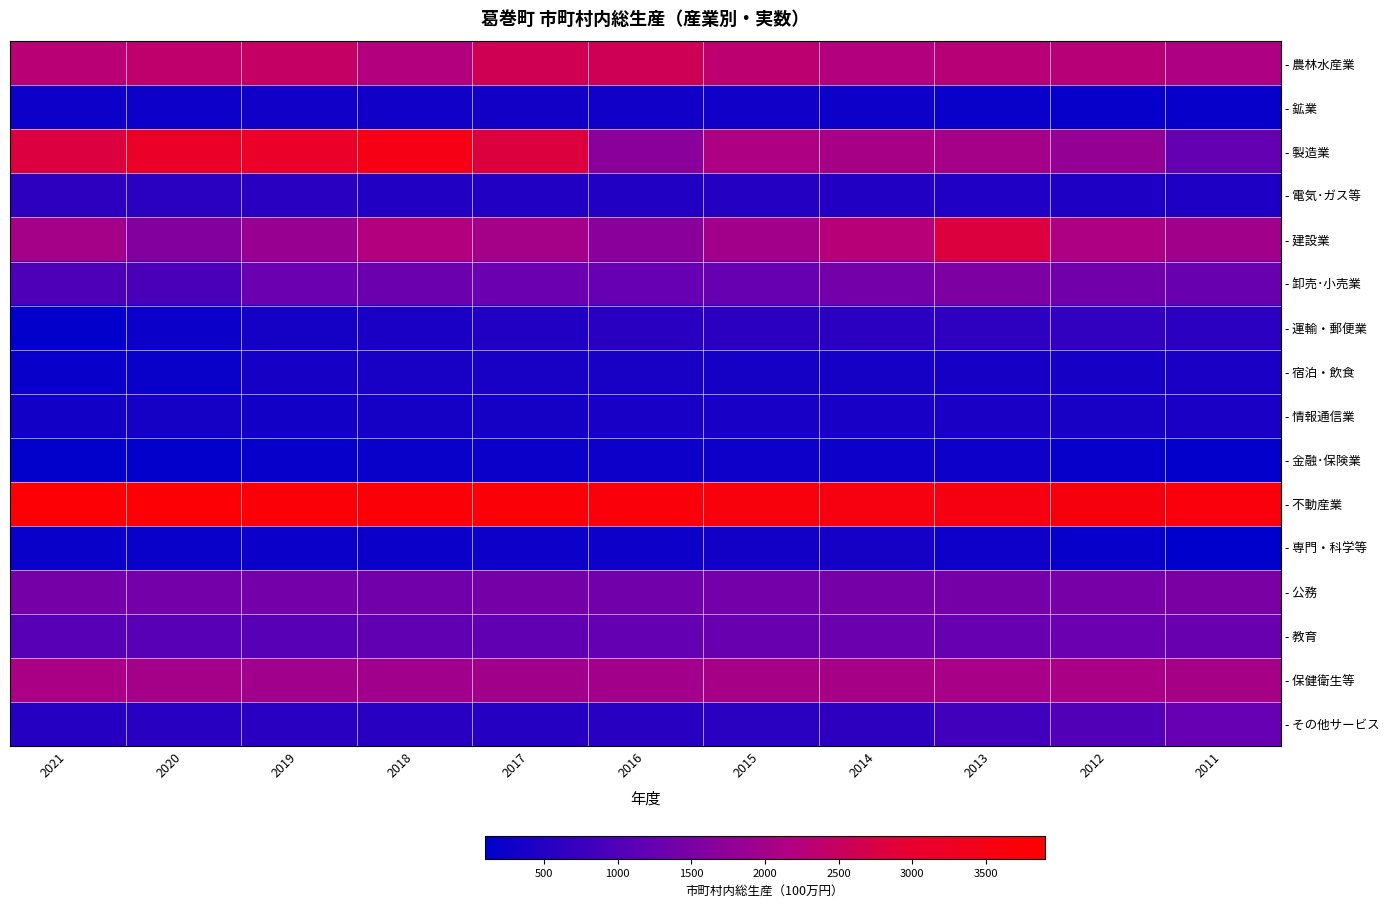

At 2015, list the series in order from largest to smallest.

- 不動産業, - 農林水産業, - 製造業, - 保健衛生等, - 建設業, - 公務, - 教育, - 卸売･小売業, - 運輸・郵便業, - その他サービス, - 電気･ガス等, - 情報通信業, - 宿泊・飲食, - 専門・科学等, - 鉱業, - 金融･保険業